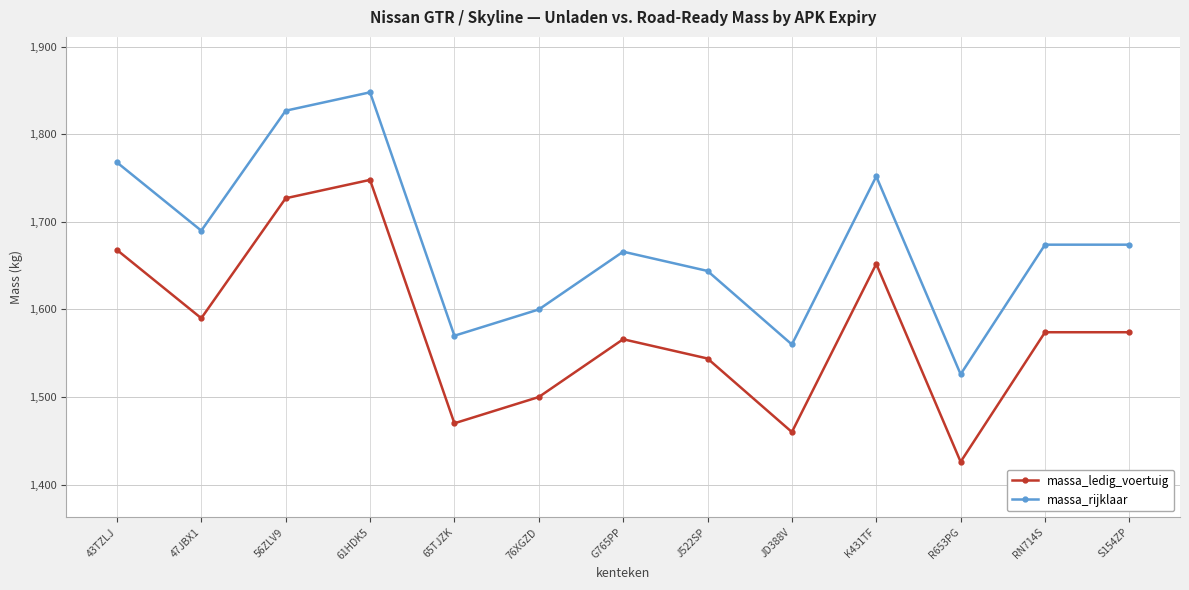

At which category does massa_rijklaar reach its first local valley?

47JBX1